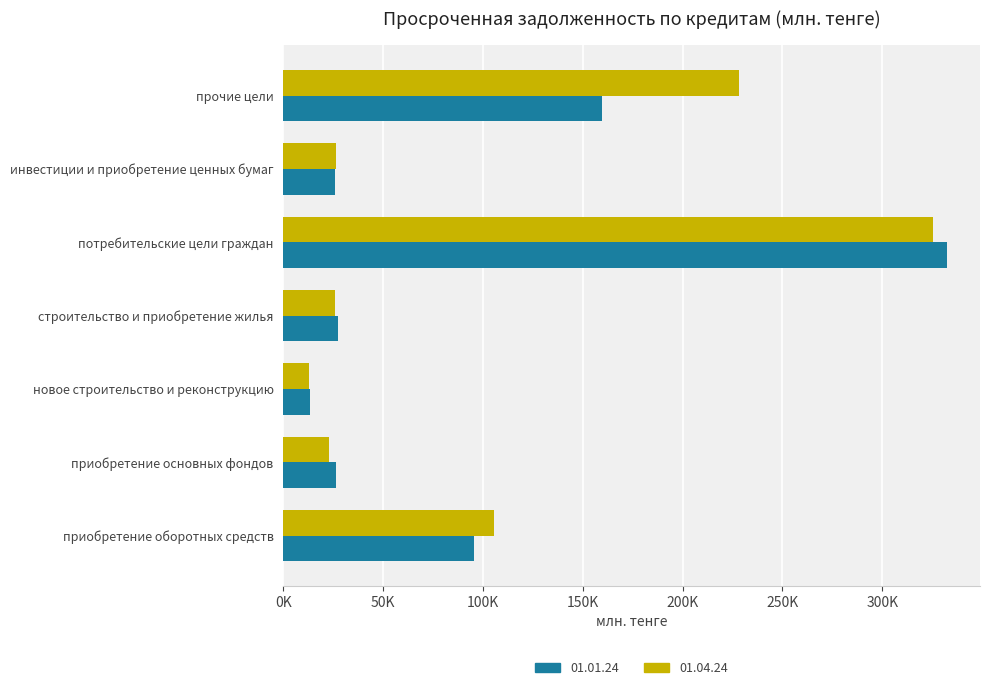

What is the label of the 3rd bar from the right?

потребительские цели граждан